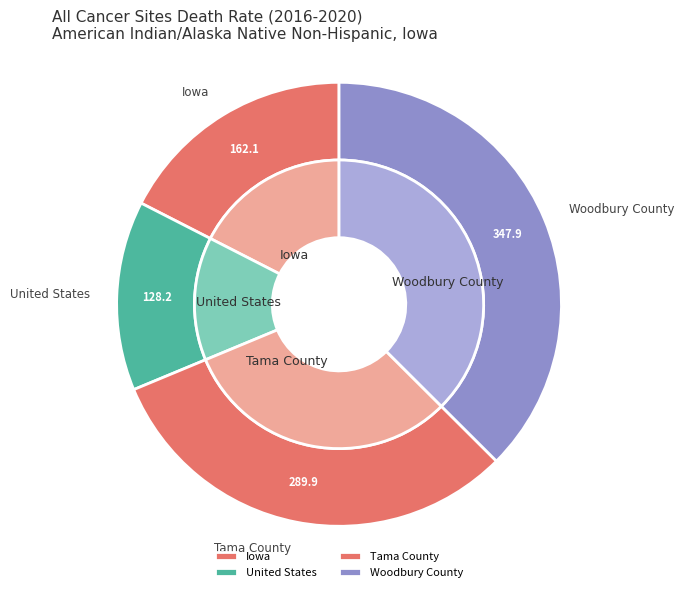

To the nearest percent, what is the difference between the largest and smallest slice percentages?

24%